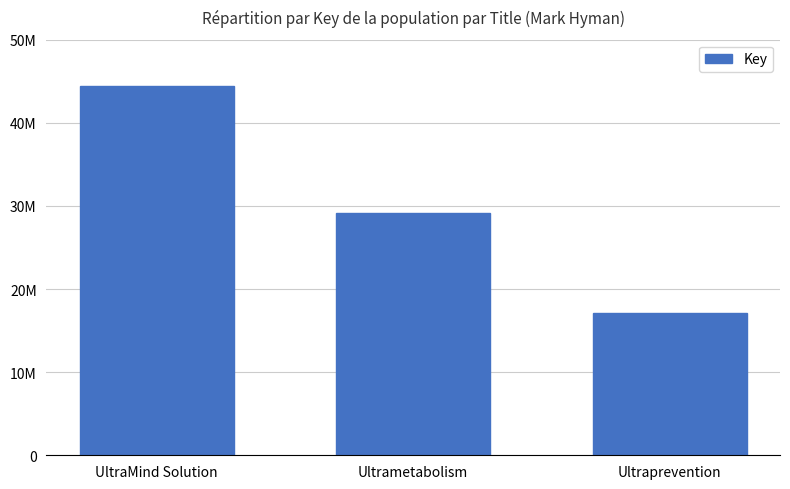

What is the value of the 2nd bar from the left?

29208349